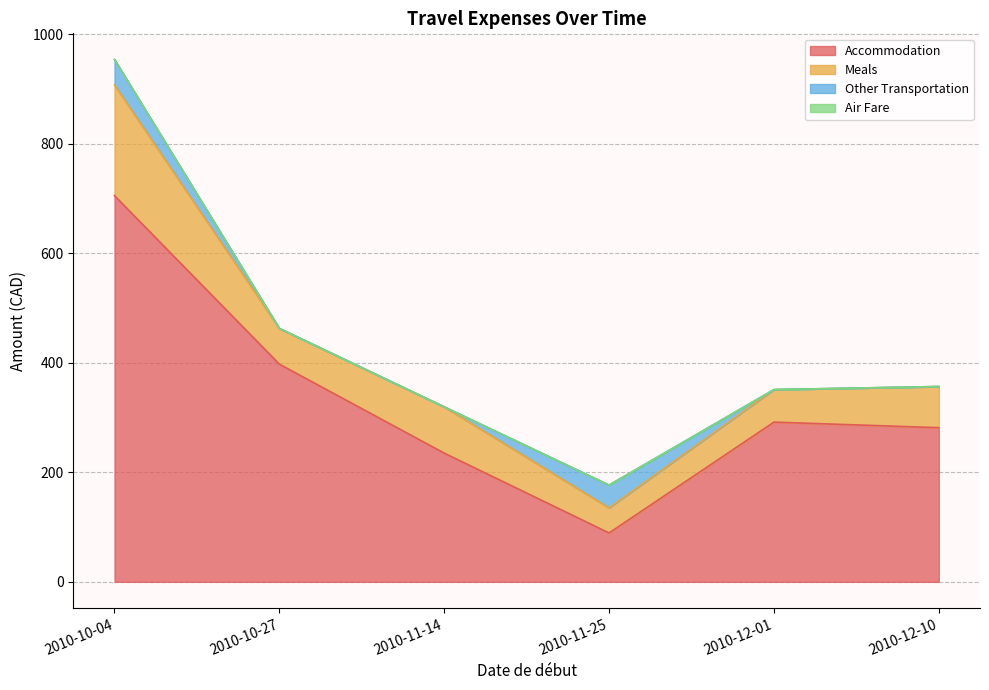

Reading left to right, transcribe all the data shown in this chart.

Accommodation: 705.0	397.4	235.0	89.2	291.6	281.4
Meals: 202.2	65.3	84.5	45.9	59.4	75.2
Other Transportation: 46.5	0.0	0.0	41.5	0.0	0.0
Air Fare: 0.0	0.0	0.0	0.0	0.0	0.0